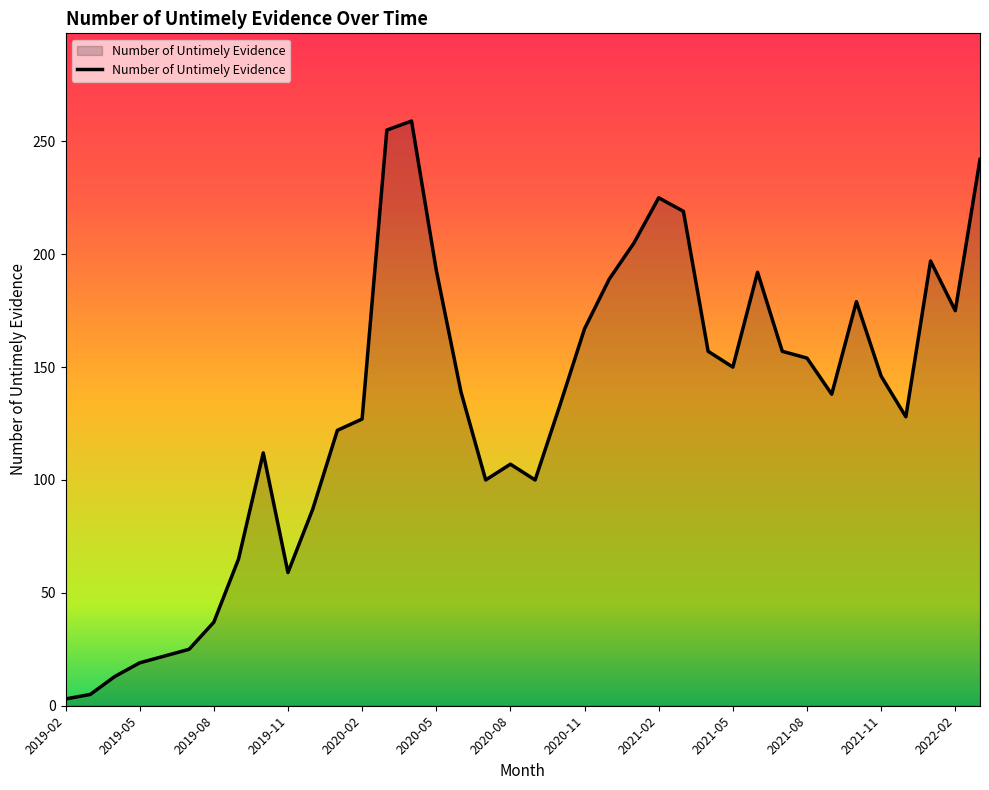

What is the average value?

132